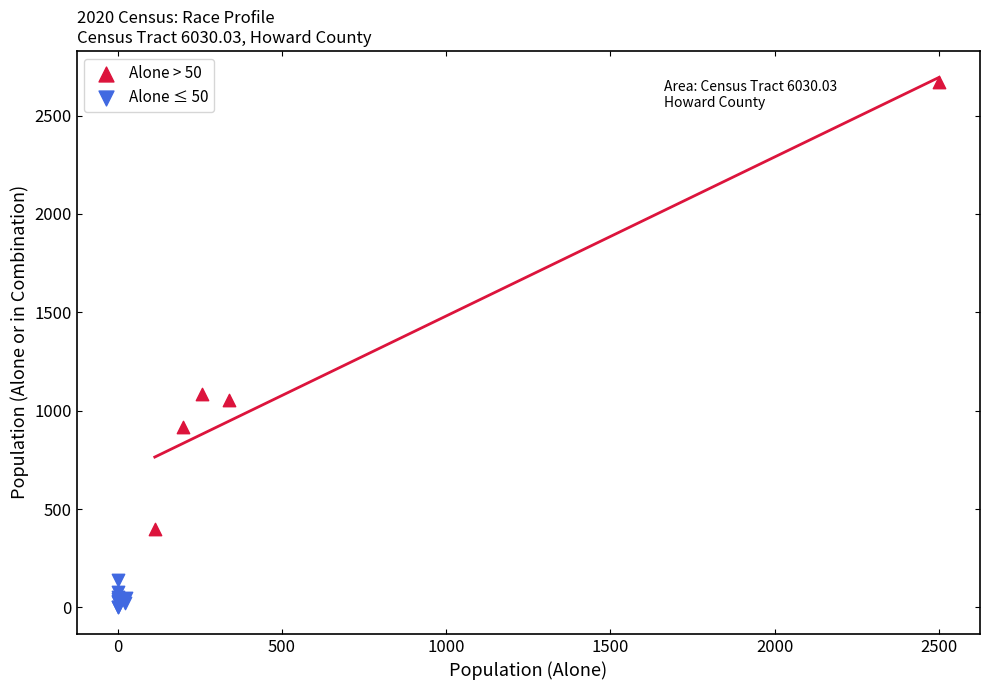

Which series contains the lowest Y value?

Alone ≤ 50